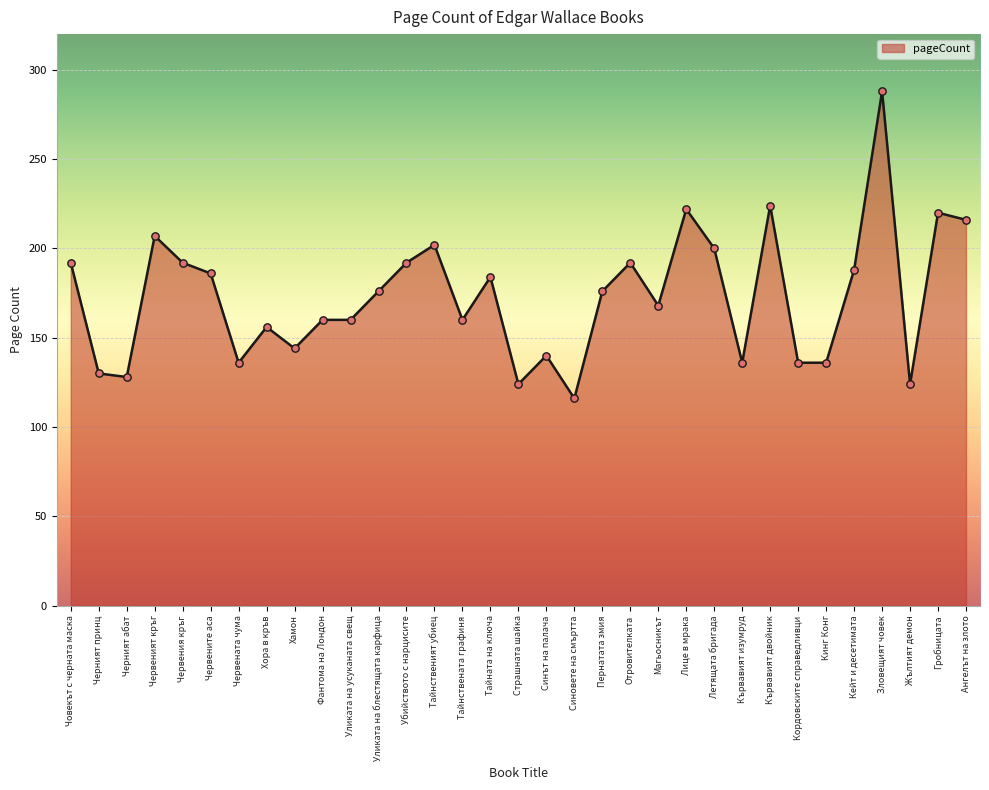

What is the change in value from Тайнственият убиец to Магьосникът?

-34